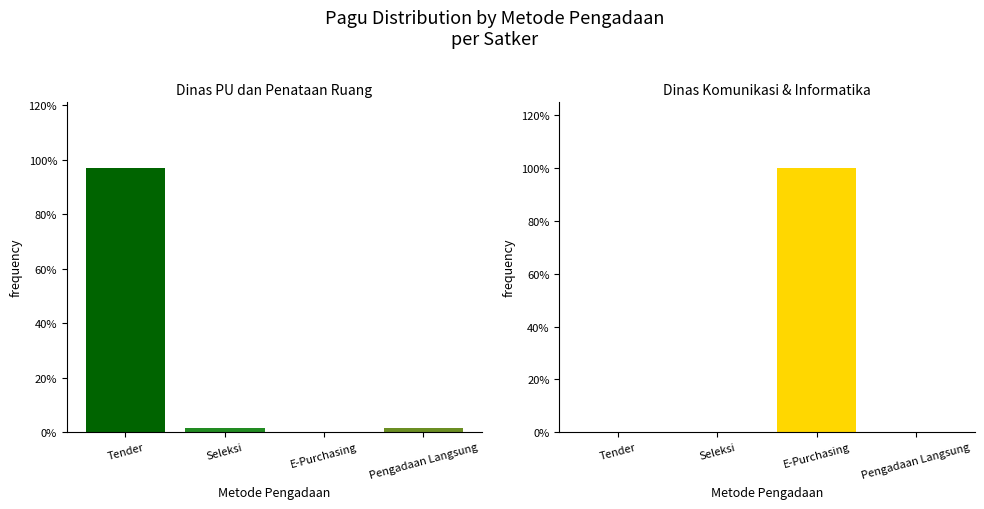

Reading left to right, what are all the values shown in this chart?

Dinas PU dan Penataan Ruang: Tender=1.0	Seleksi=0.0	E-Purchasing=0.0	Pengadaan Langsung=0.0
Dinas Komunikasi & Informatika: Tender=0.0	Seleksi=0.0	E-Purchasing=1.0	Pengadaan Langsung=0.0